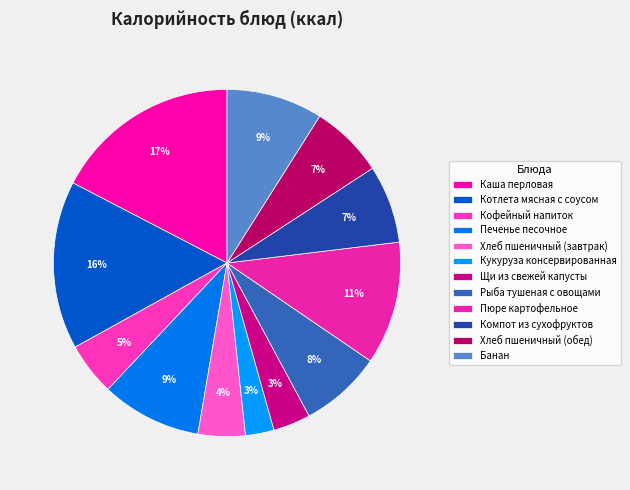

To the nearest percent, what is the difference between the Хлеб пшеничный (обед) and Кукуруза консервированная slice percentages?

4%